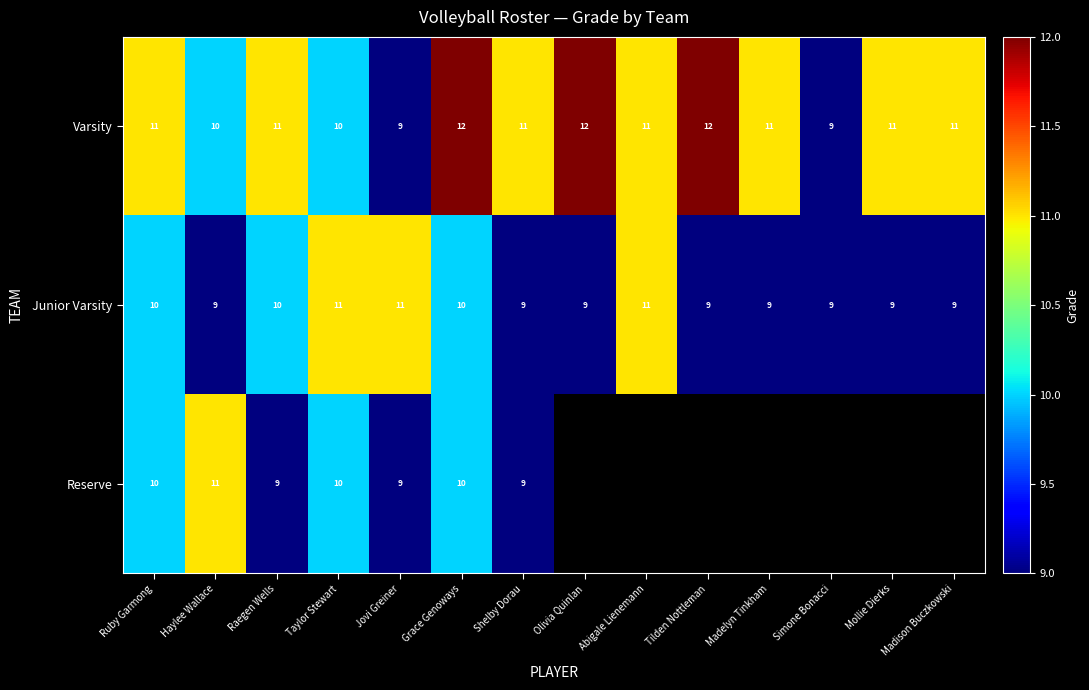

The value of Junior Varsity at Madelyn Tinkham is 4. True or false?

False